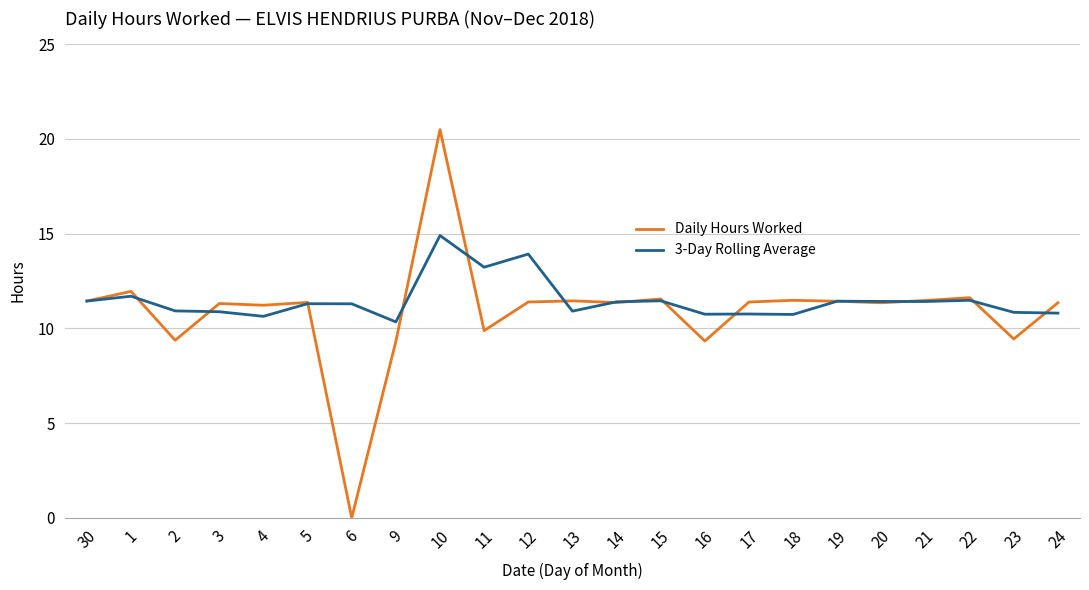

Read the Daily Hours Worked value at 30.

11.4